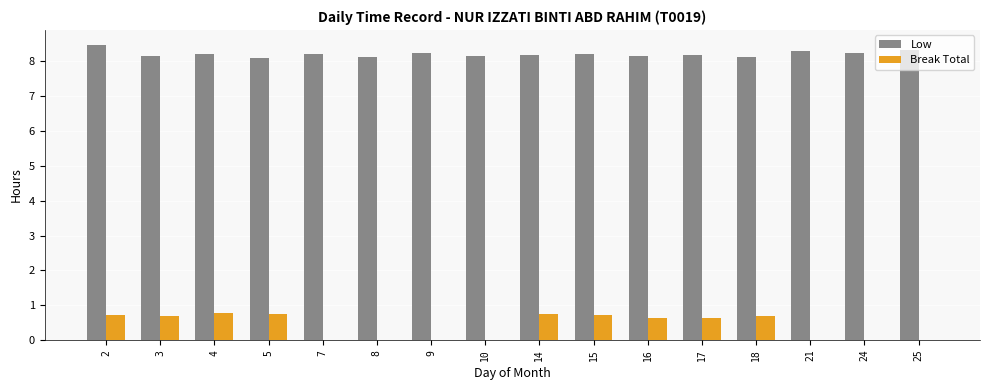

Is it true that Break Total equals 0.0 at 7?

True